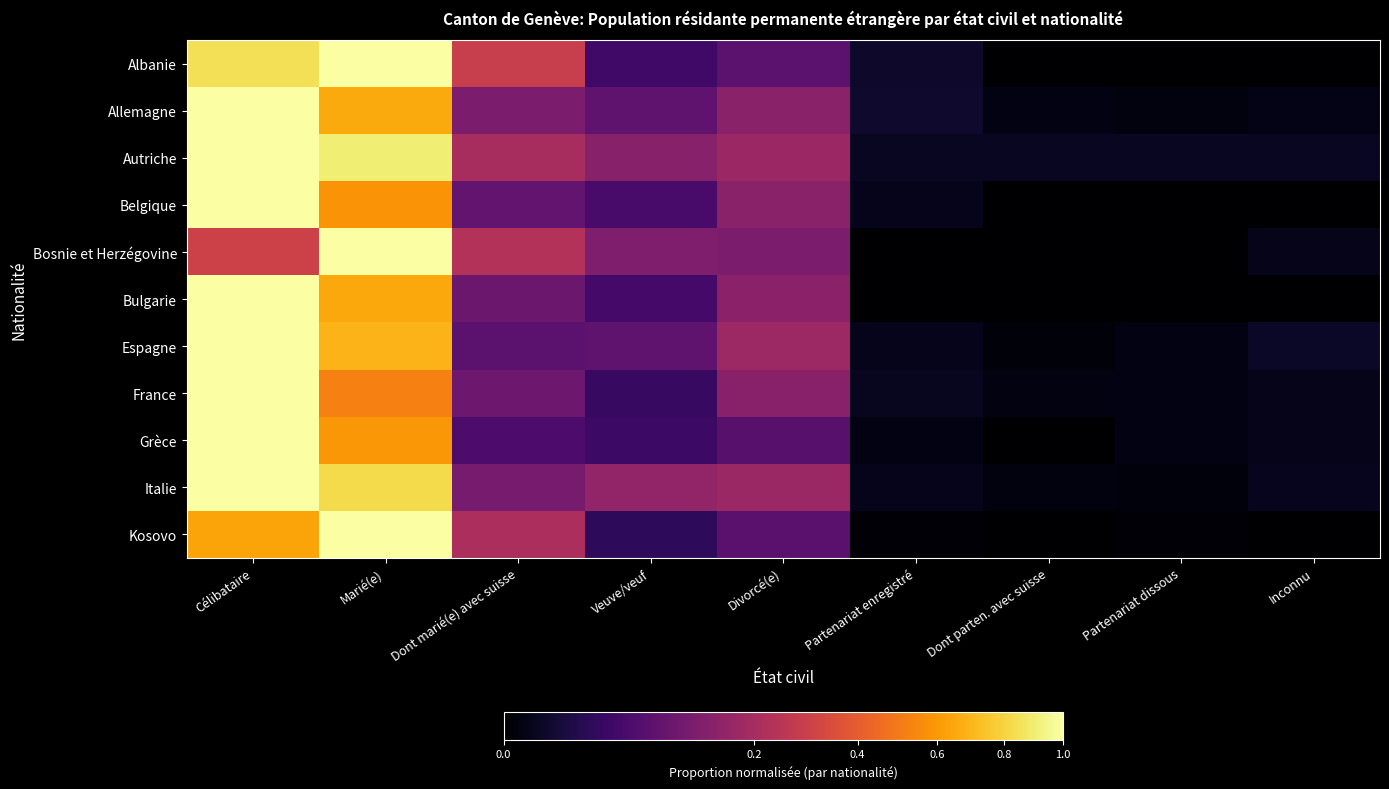

What is the difference between the highest and lowest values at Divorcé(e)?

0.1